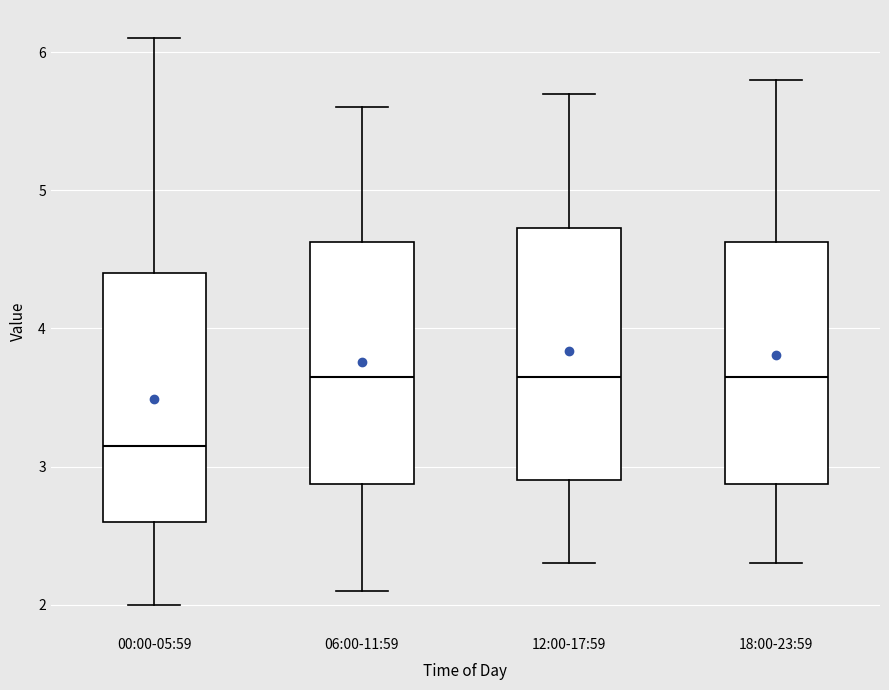

Reading left to right, transcribe this box plot: for each box, give where its median line is, the range the box spans, and where its two whiskers end, as read against the y-axis. The values are not printed on the chart, so give them approximately, as read against the axis.

00:00-05:59: median 3.2, box 2.6 to 4.4, whiskers 2.0 to 6.1
06:00-11:59: median 3.7, box 2.9 to 4.6, whiskers 2.1 to 5.6
12:00-17:59: median 3.7, box 2.9 to 4.7, whiskers 2.3 to 5.7
18:00-23:59: median 3.7, box 2.9 to 4.6, whiskers 2.3 to 5.8